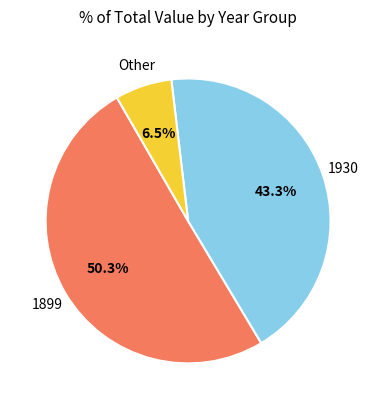

Is there a majority slice in this chart?

Yes